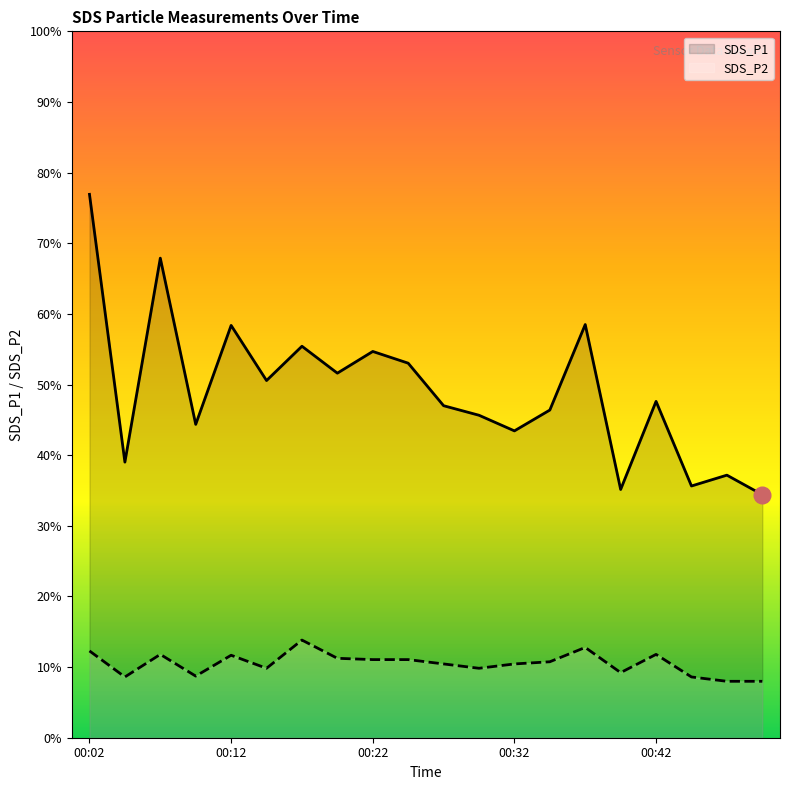

Rank the categories by SDS_P1 value from lowest to highest.

00:55, 00:39, 00:45, 00:53, 00:04, 00:32, 00:09, 00:29, 00:34, 00:27, 00:42, 00:14, 00:19, 00:24, 00:22, 00:17, 00:12, 00:37, 00:07, 00:02